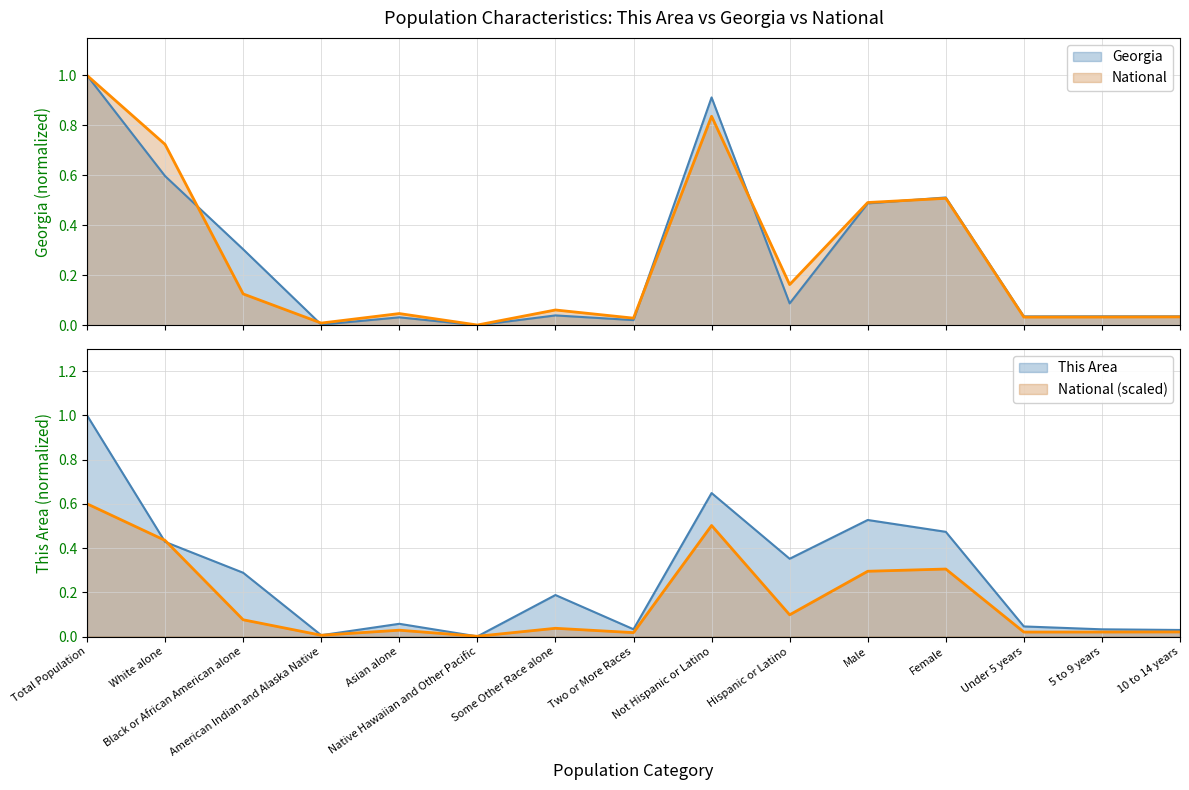

What is the label of the 3rd point from the right?

Under 5 years